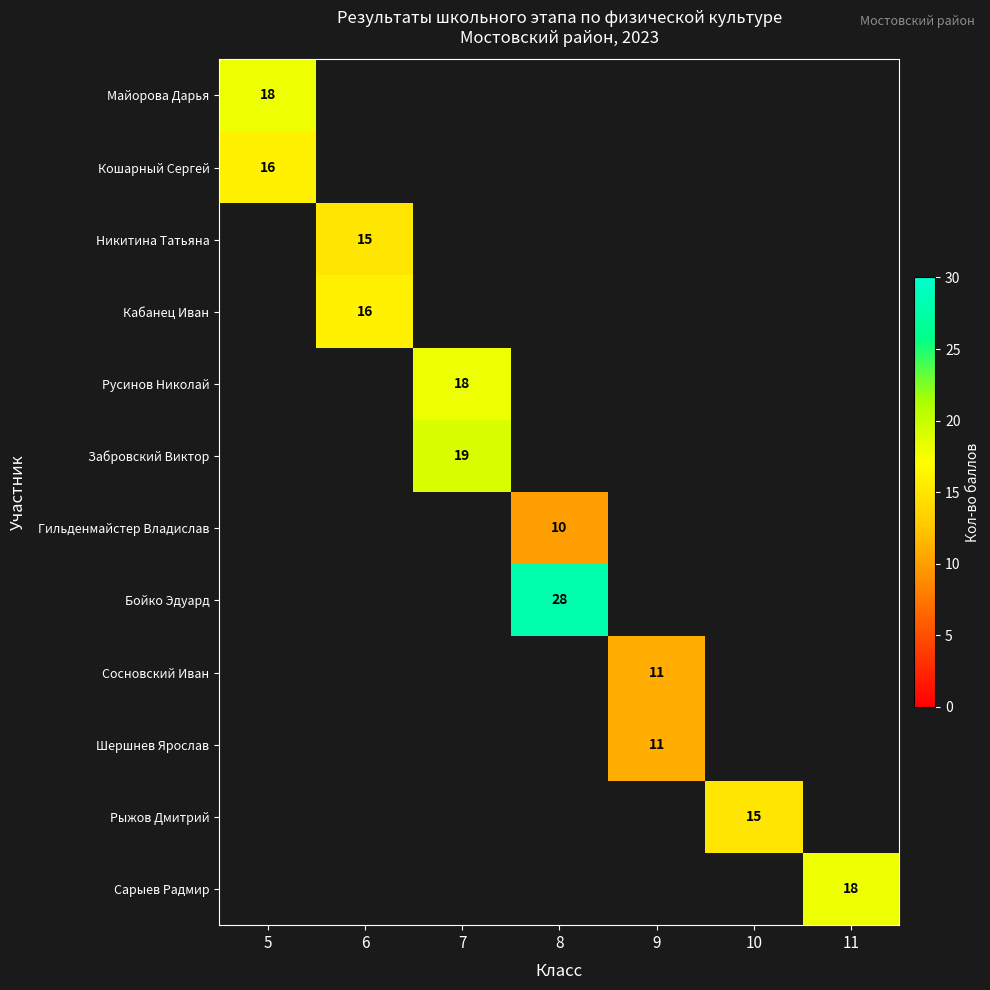

How many positive values does the row_10 series have?

1